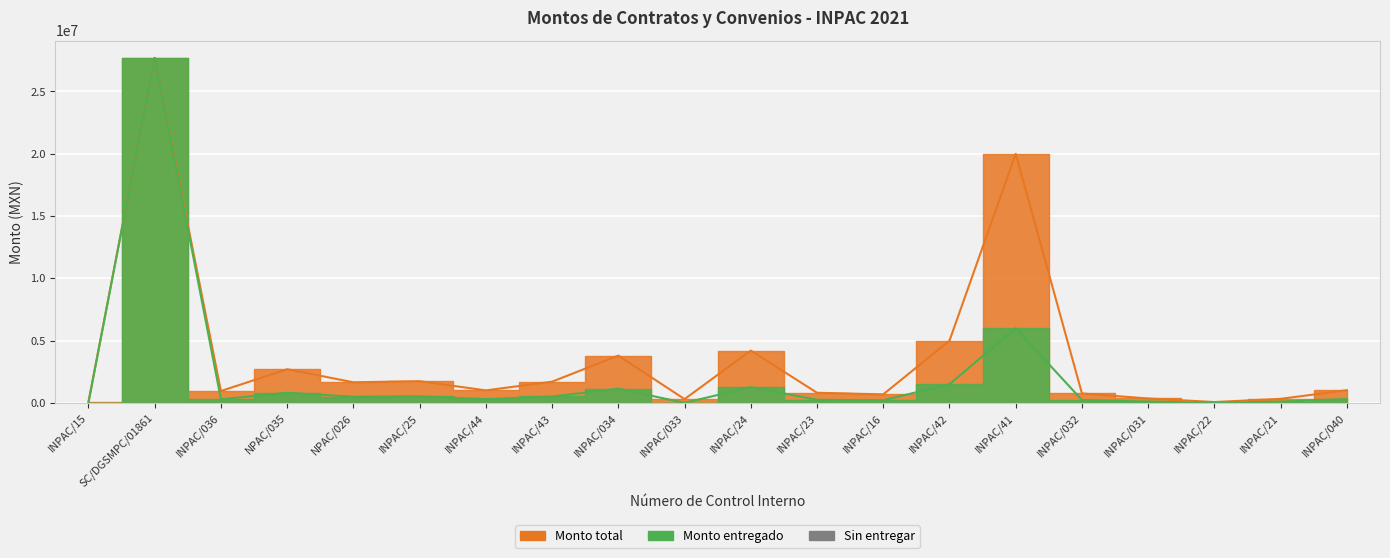

Which category has the highest value in the Monto total series?

SC/DGSMPC/01861